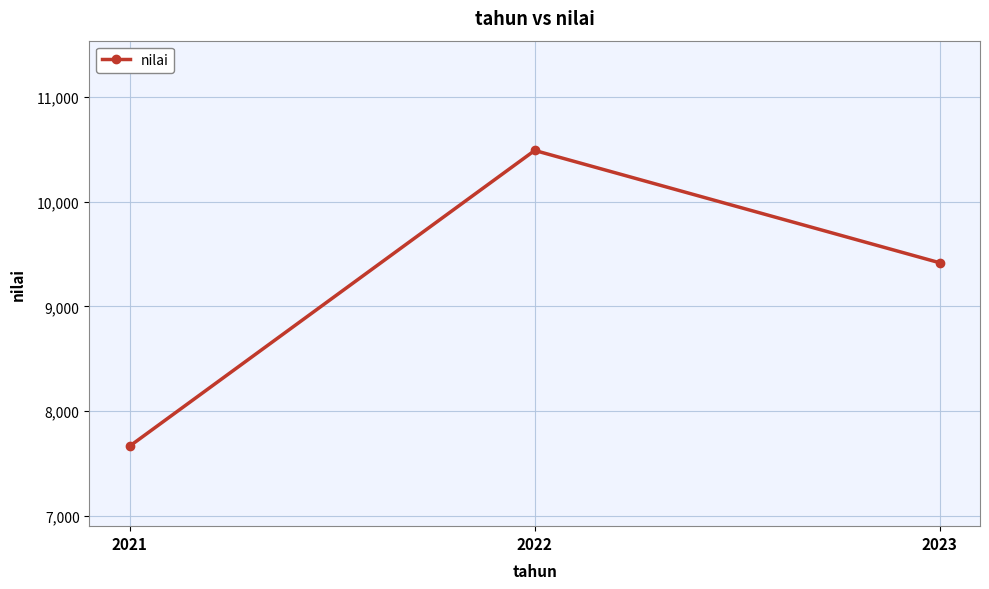

Between 2022 and 2023, which is larger?

2022